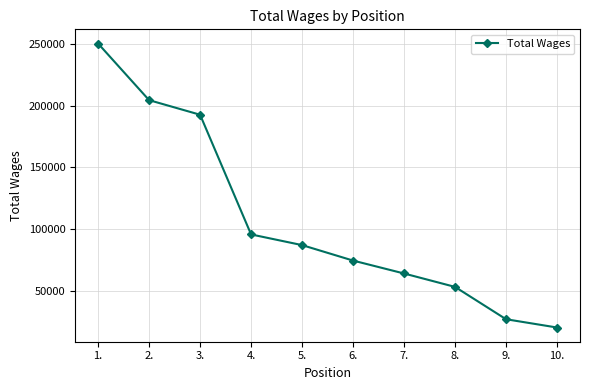

True or false: the data shows 20176 at 10..

True